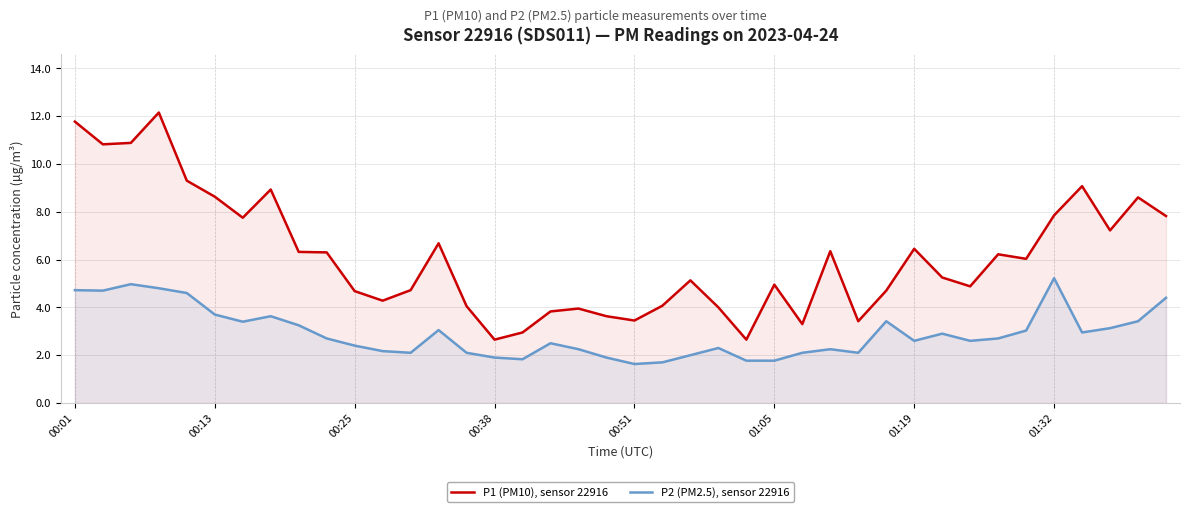

What is the total value across all series at 00:51?

5.1